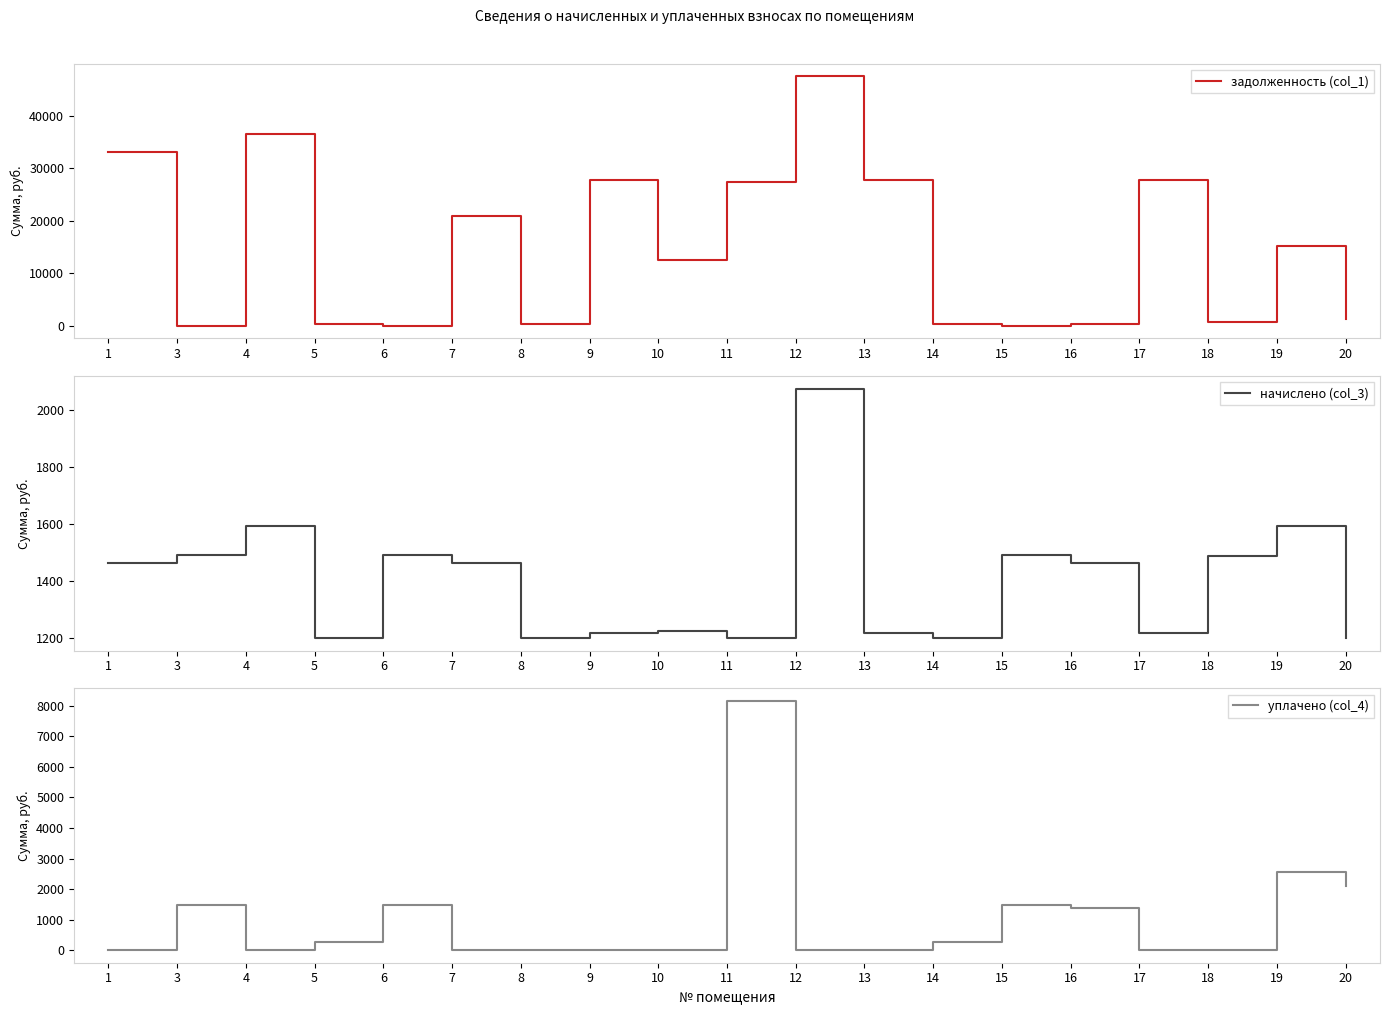

Where is начислено (col_3) nearest to the value 1636?

4